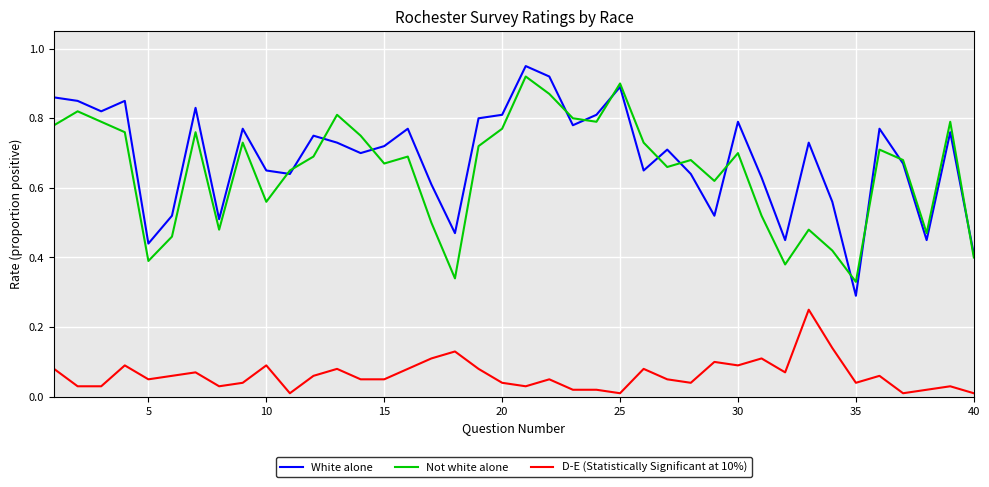

Is this an area chart (filled region under the line)?

No